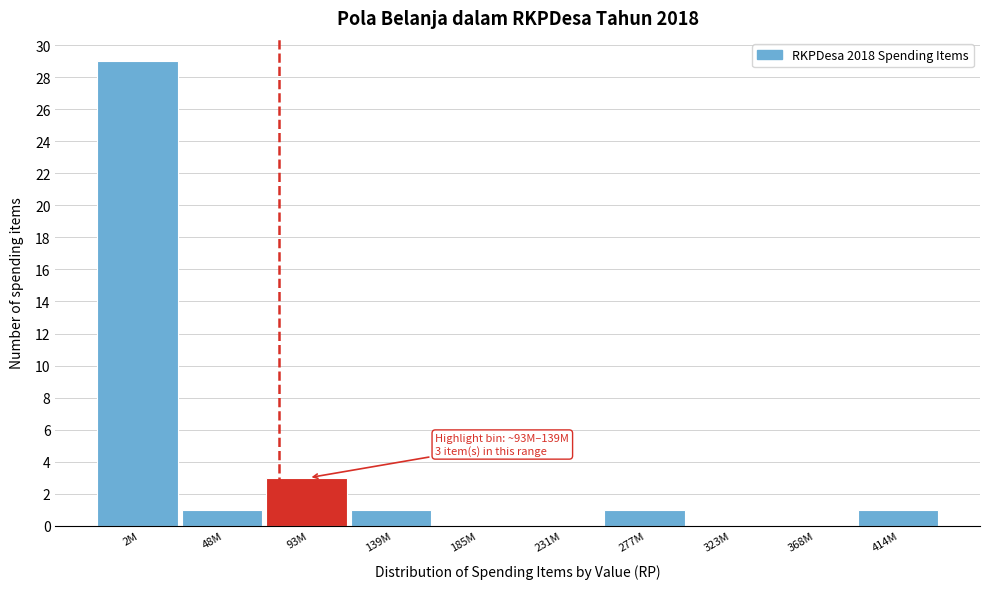

Reading left to right, transcribe all the data shown in this chart.

2M=29	48M=1	93M=3	139M=1	185M=0	231M=0	277M=1	323M=0	368M=0	414M=1